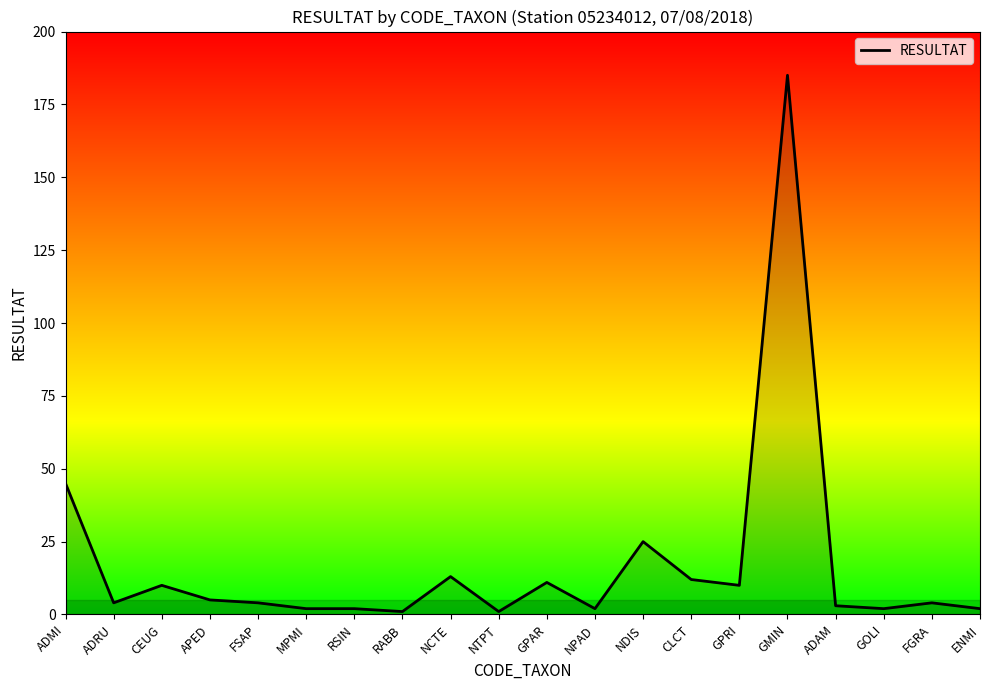

At which label is the value closest to 93?

ADMI